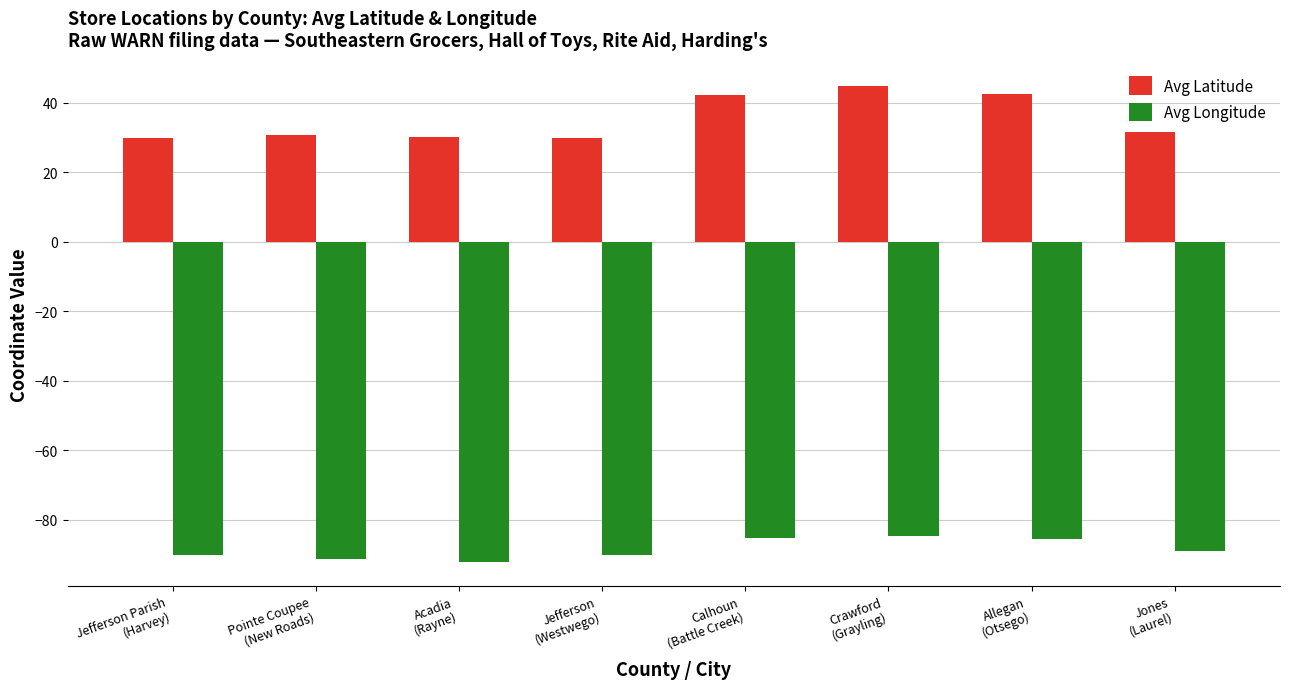

Rank the series at Crawford
(Grayling) from lowest to highest value.

Avg Longitude, Avg Latitude